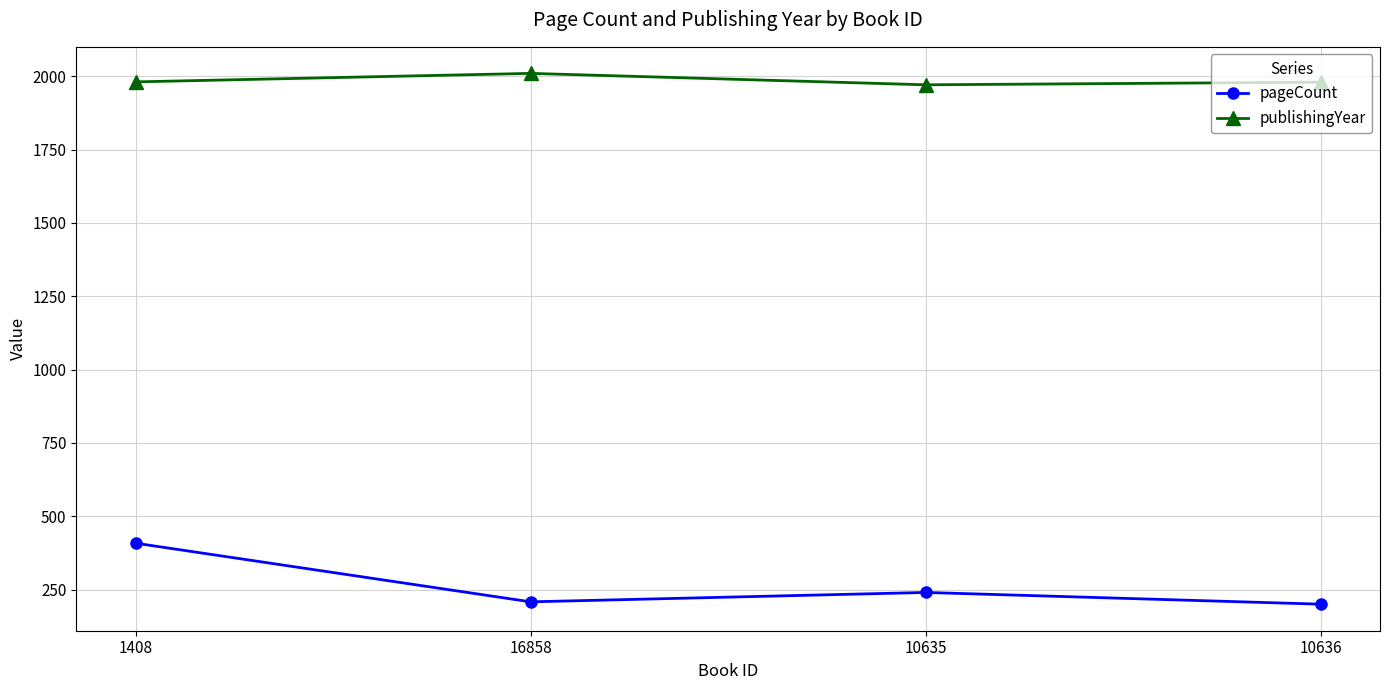

True or false: pageCount has more than 0 interior local peaks.

True